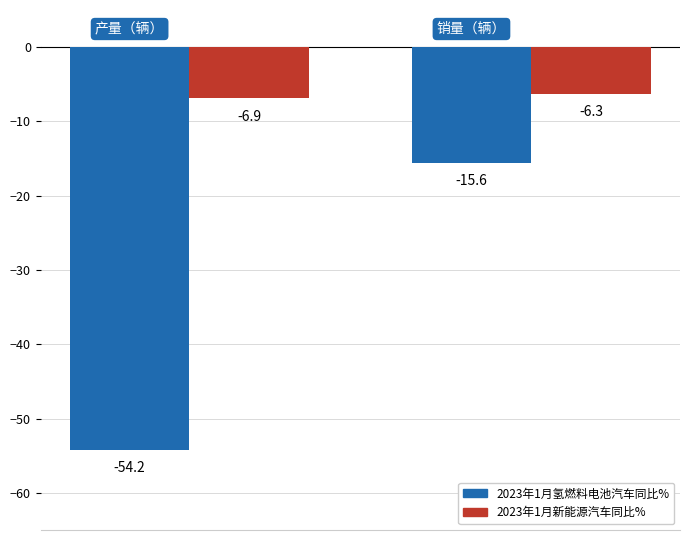

List the series in order of their overall mean, highest first.

2023年1月新能源汽车同比%, 2023年1月氢燃料电池汽车同比%